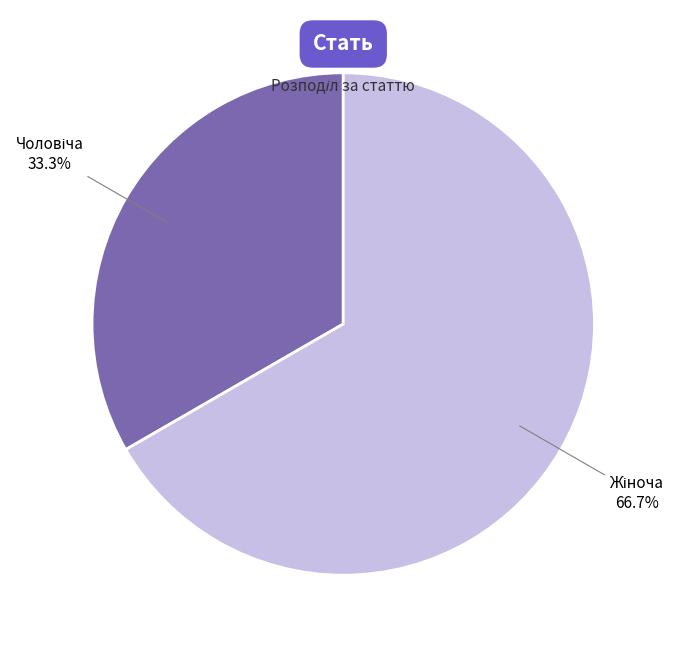

Is there a majority slice in this chart?

Yes